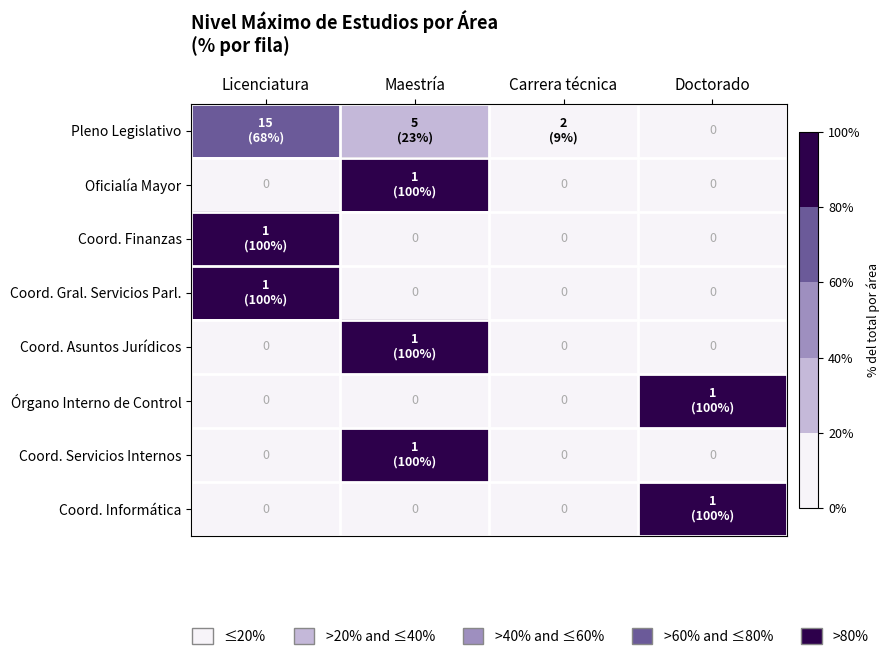

Count the Coord. Servicios Internos values in the range 0 to 100.

4